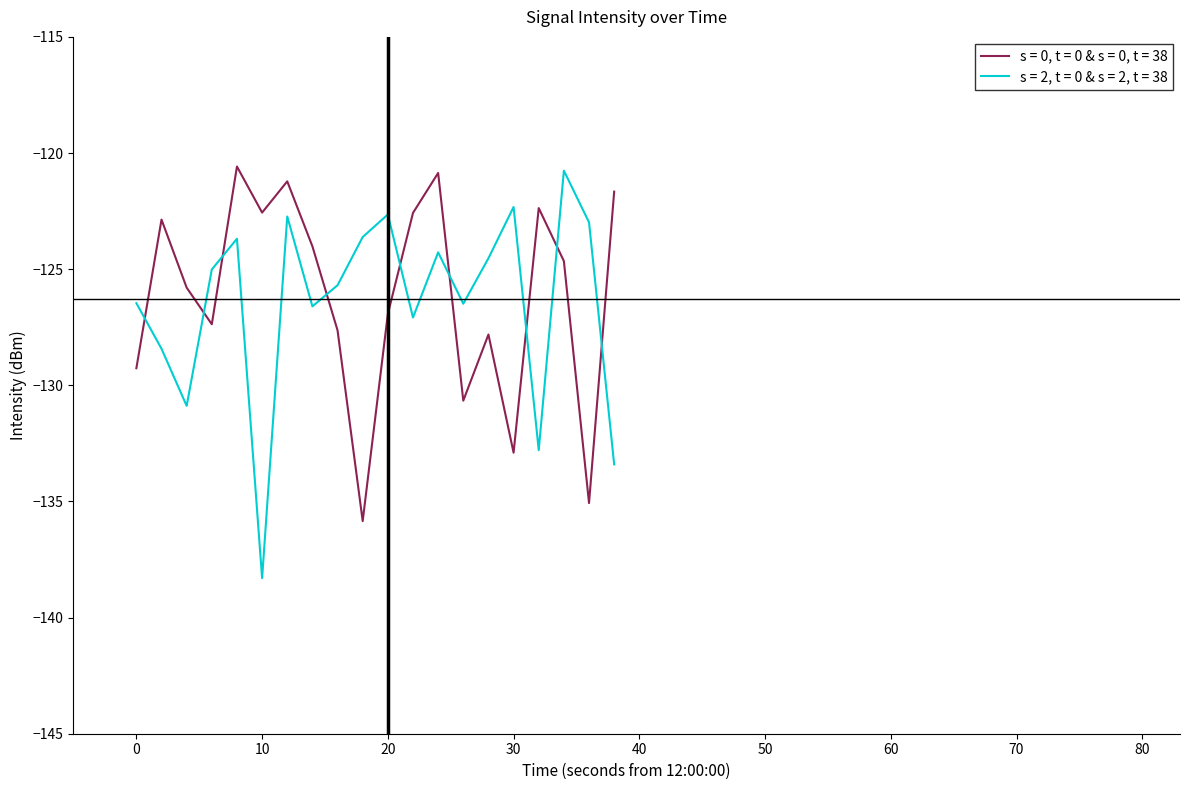

What is the minimum value shown in the chart?

-138.3